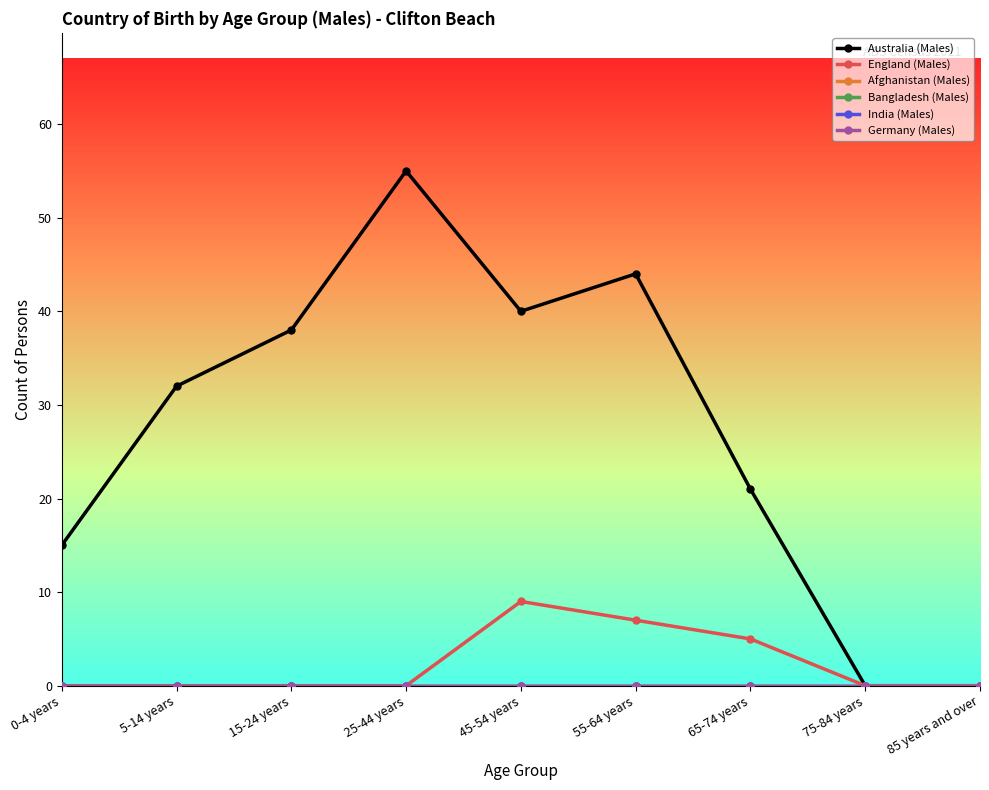

Is this an area chart (filled region under the line)?

No